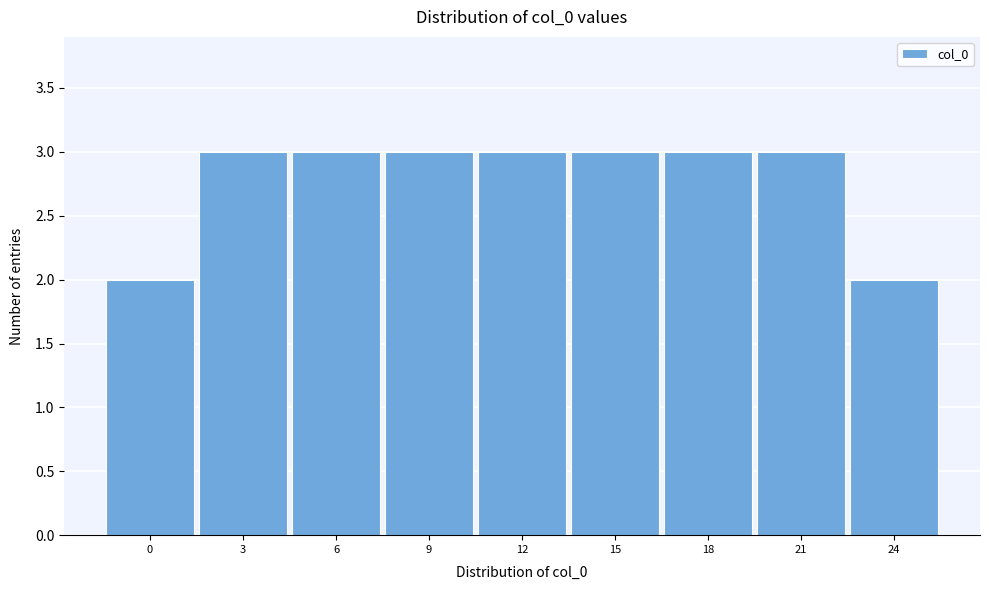

Reading left to right, extract all data points from this chart.

0=2	3=3	6=3	9=3	12=3	15=3	18=3	21=3	24=2